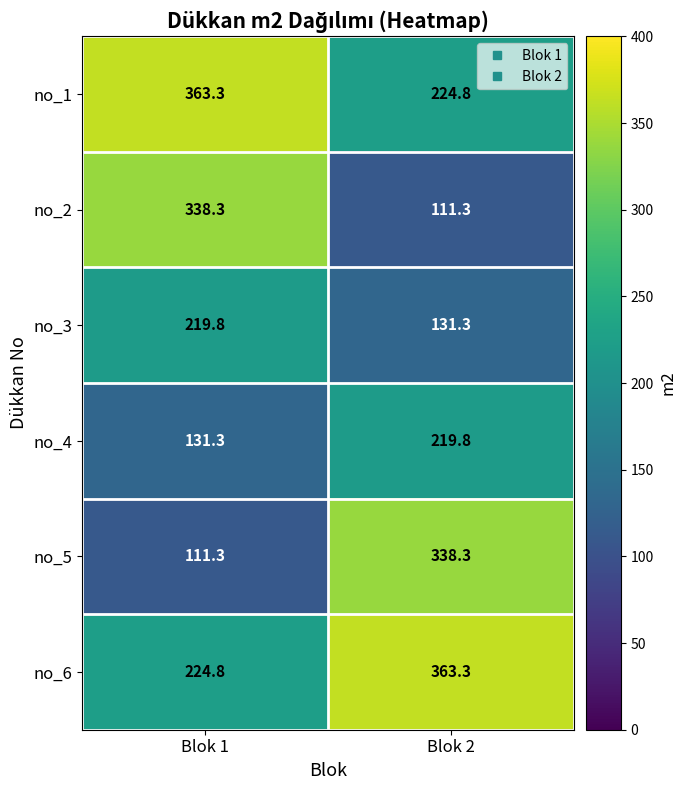

Reading left to right, list all the values displayed in this chart.

no_1: 363.3	224.8
no_2: 338.3	111.3
no_3: 219.8	131.3
no_4: 131.3	219.8
no_5: 111.3	338.3
no_6: 224.8	363.3